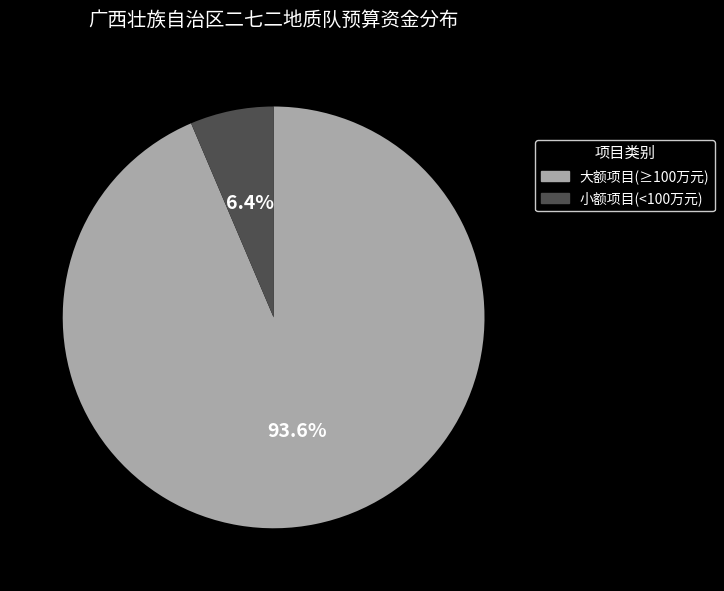

Which category has the smallest portion of the pie?

小额项目(<100万元)